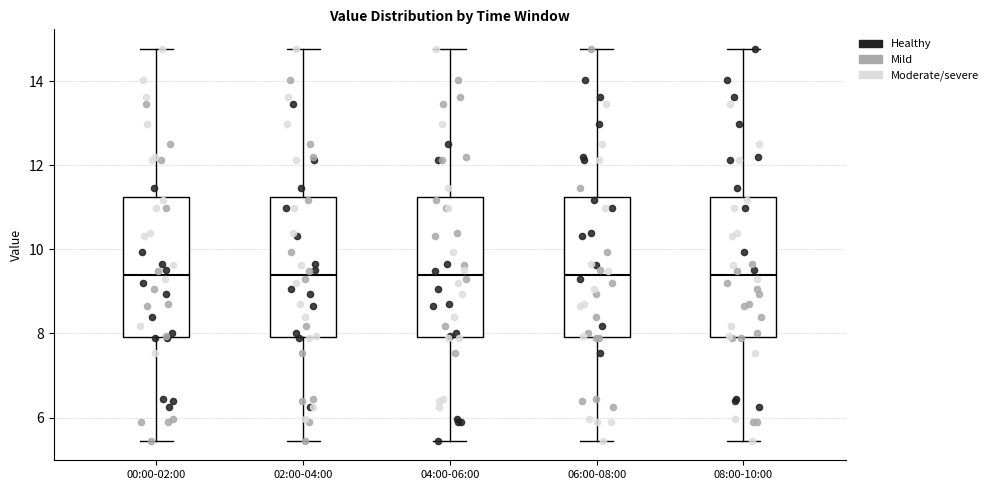

Reading left to right, read every box against the y-axis: the position of its median line, the range the box covers, and the ends of its whiskers. The values are not printed on the chart, so give them approximately, as read against the axis.

00:00-02:00: median 9.4, box 8.0 to 11.2, whiskers 5.4 to 14.8
02:00-04:00: median 9.4, box 8.0 to 11.2, whiskers 5.4 to 14.8
04:00-06:00: median 9.4, box 8.0 to 11.2, whiskers 5.4 to 14.8
06:00-08:00: median 9.4, box 8.0 to 11.2, whiskers 5.4 to 14.8
08:00-10:00: median 9.4, box 8.0 to 11.2, whiskers 5.4 to 14.8